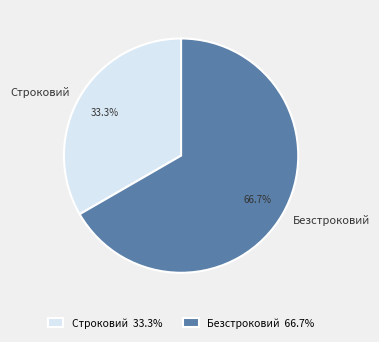

Is there any slice that represents more than half of the pie?

Yes